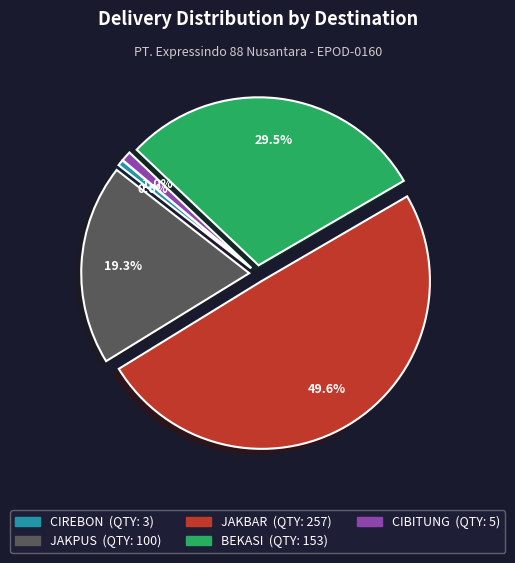

To the nearest percent, what is the average slice percentage?

20%